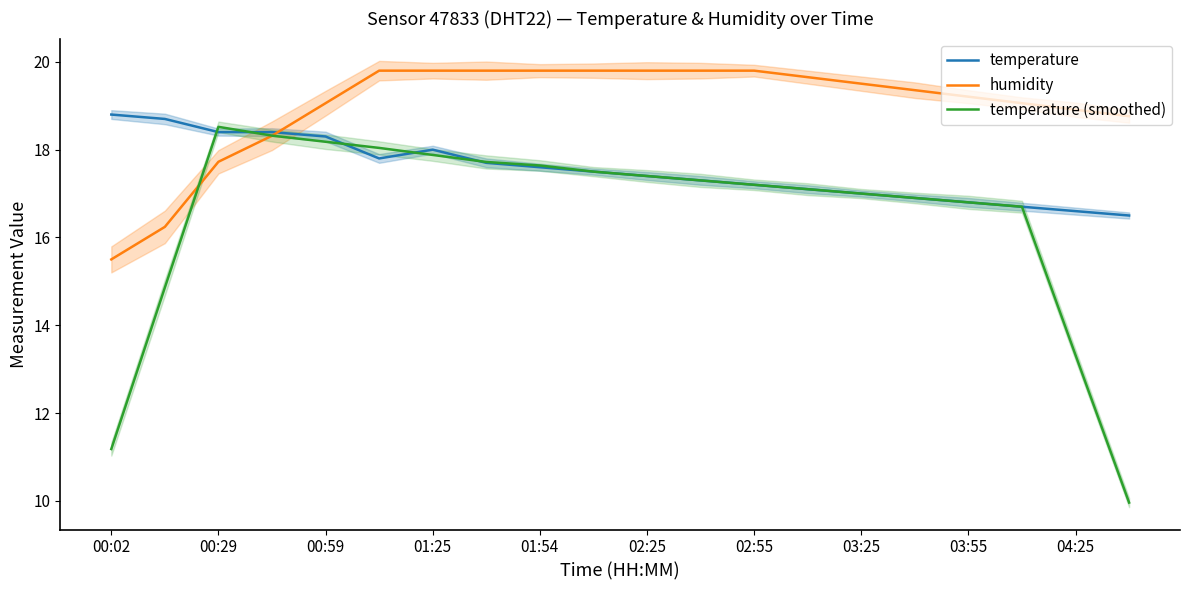

What is the difference between the maximum and minimum values in the temperature series?

2.3